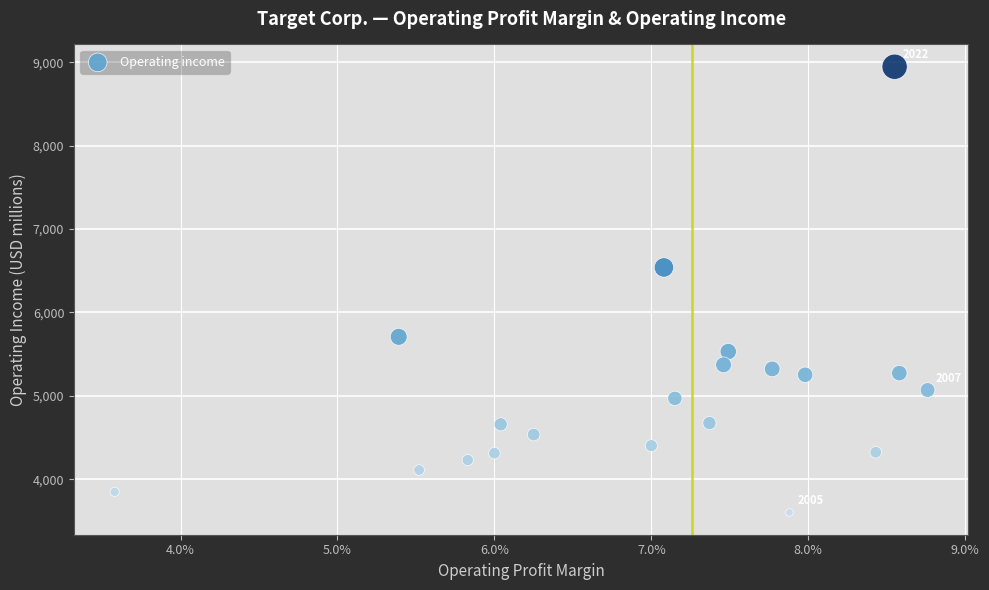

What Y value in the scatter plot is closest to 6273?

6539